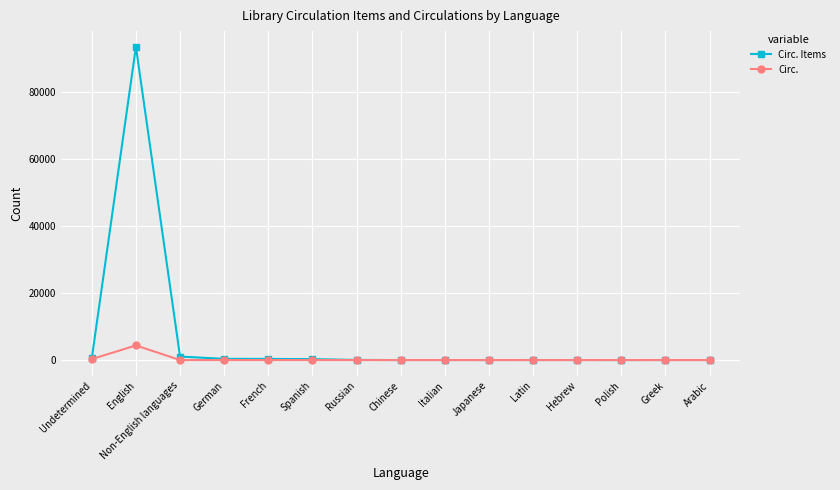

Is it true that Circ. Items equals 0 at Japanese?

True